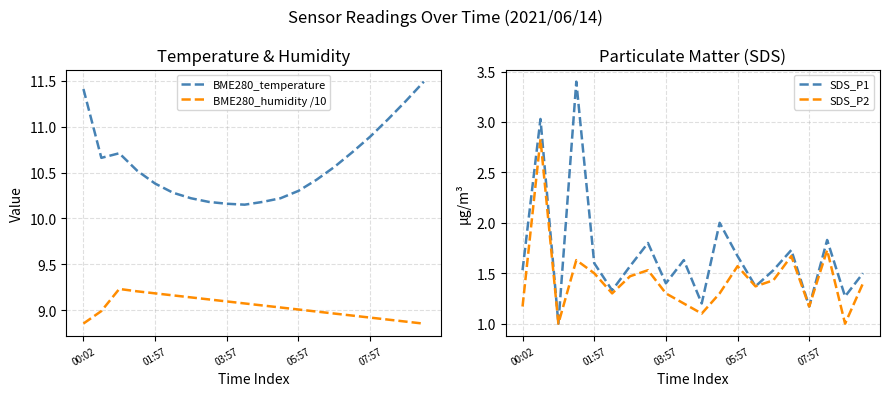

What value does the BME280_humidity /10 series have at 10?

9.1